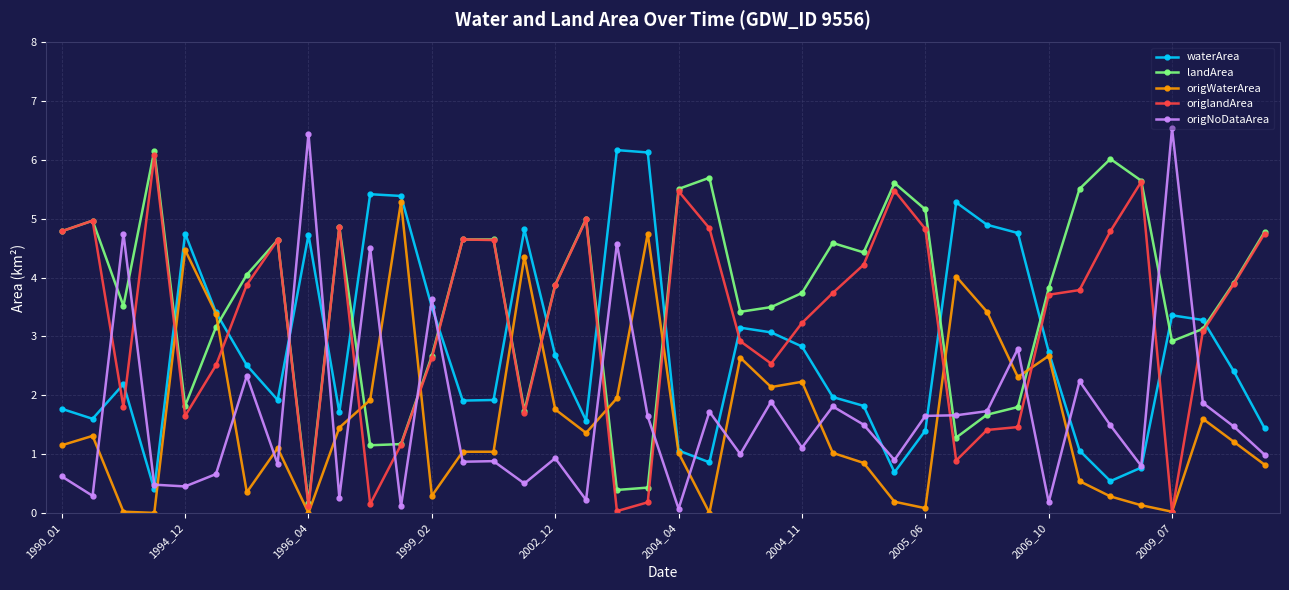

True or false: origNoDataArea and waterArea intersect in this chart.

True